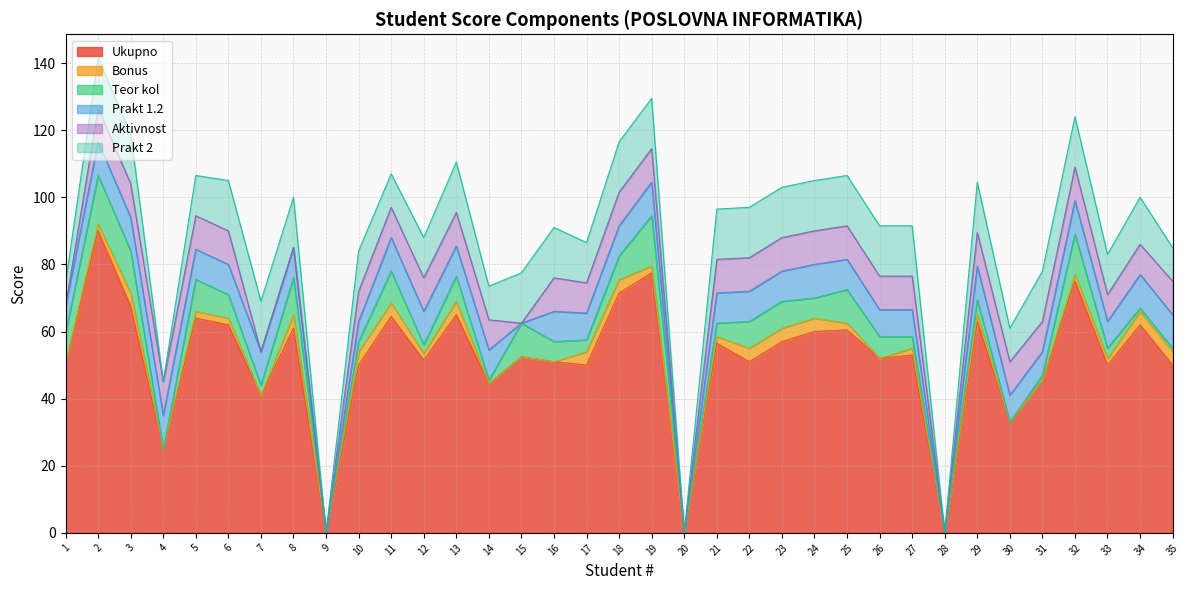

What is the difference between the highest and lowest values at 21?

54.5